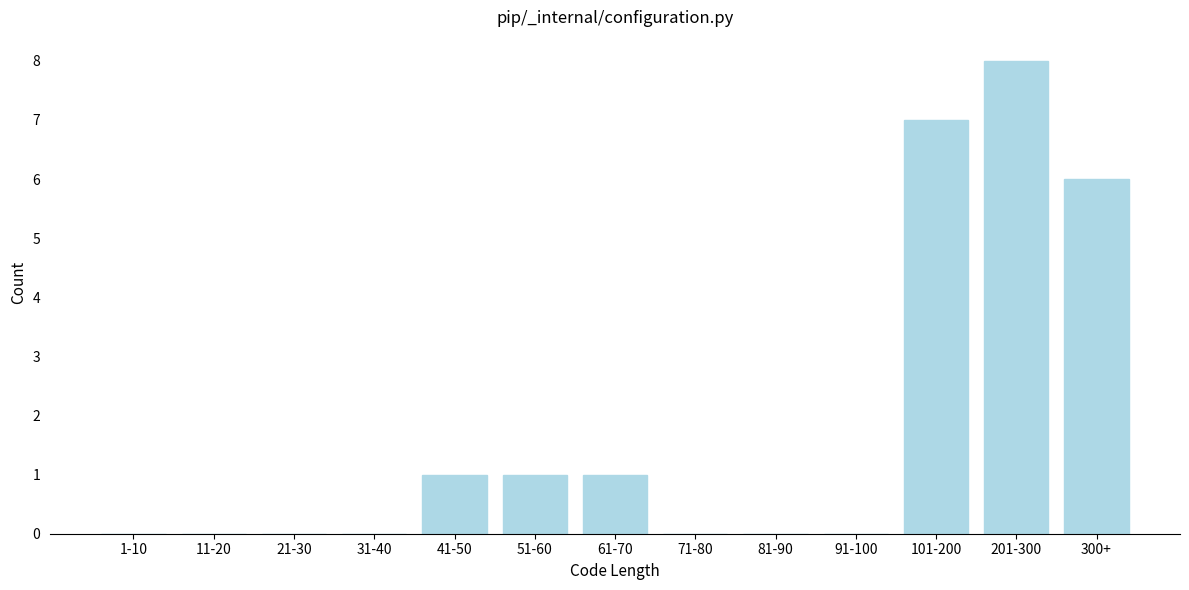

Reading right to left, list all the values displayed in this chart.

300+=6	201-300=8	101-200=7	91-100=0	81-90=0	71-80=0	61-70=1	51-60=1	41-50=1	31-40=0	21-30=0	11-20=0	1-10=0